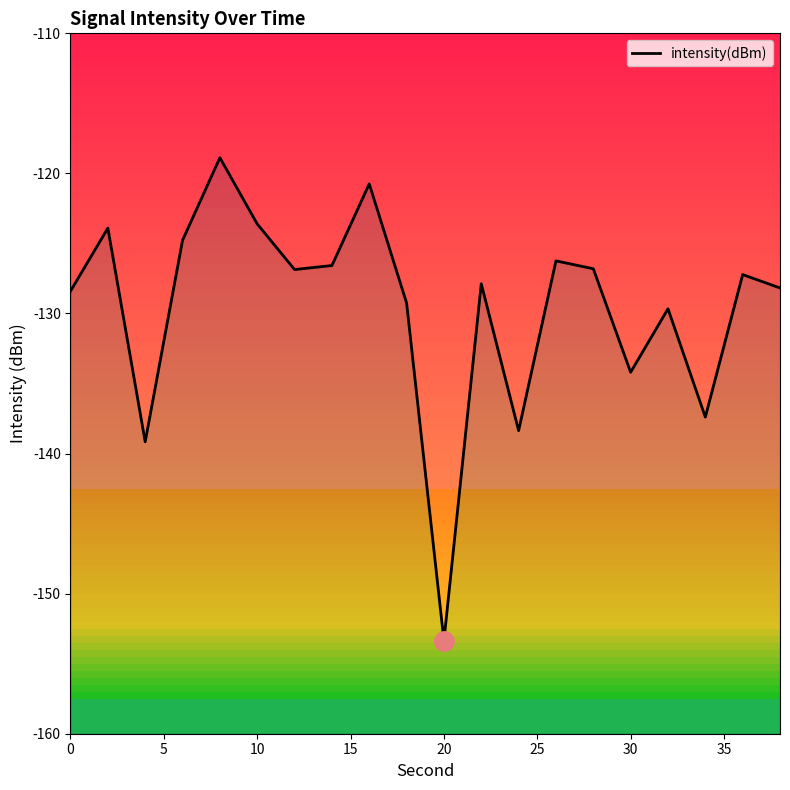

How many interior local peaks (higher than both neighbors) does the data have?

7